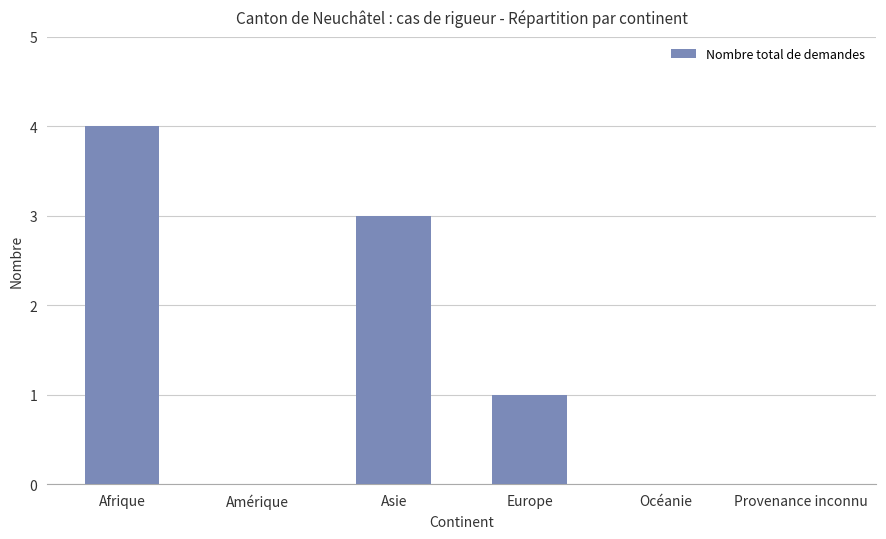

Is it true that the value at Océanie is -2?

False